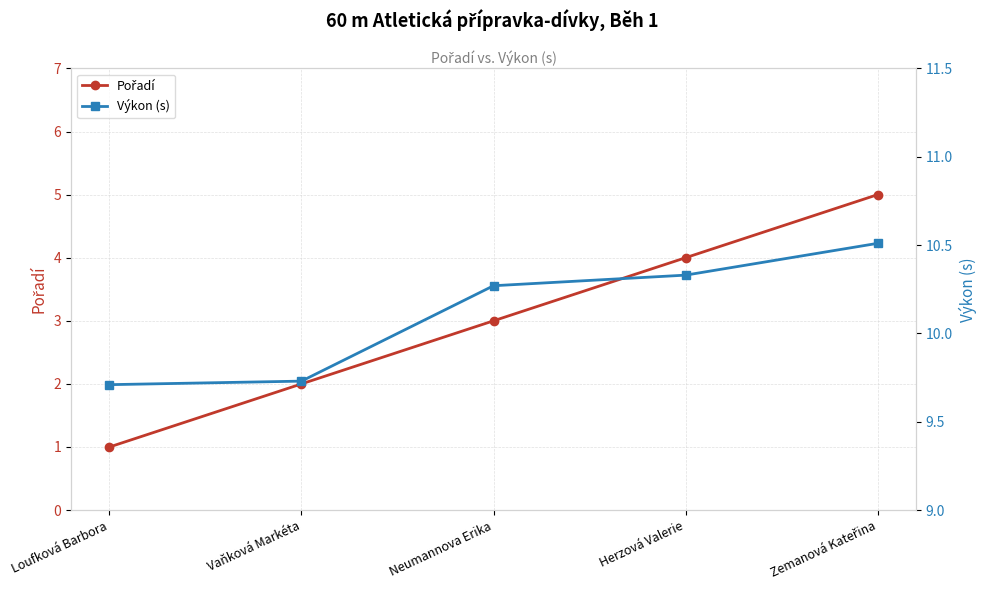

At which category is the sum across all series the highest?

Zemanová Kateřina